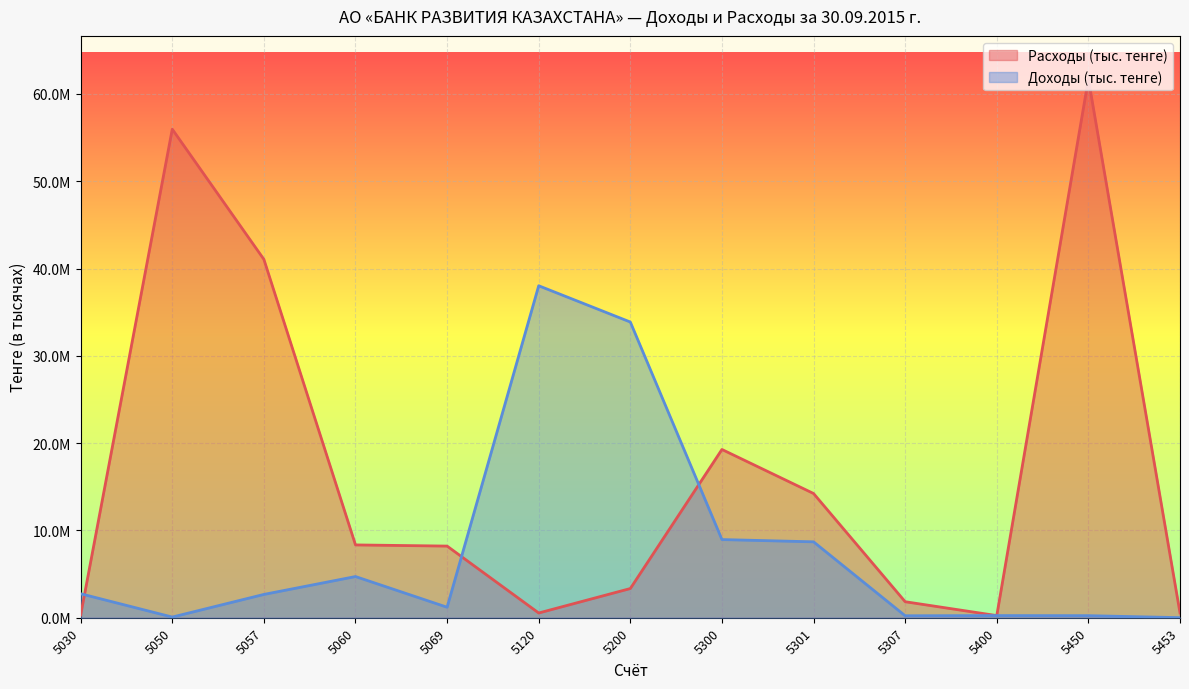

Which series changed the most between 5120 and 5307?

Доходы (тыс. тенге)